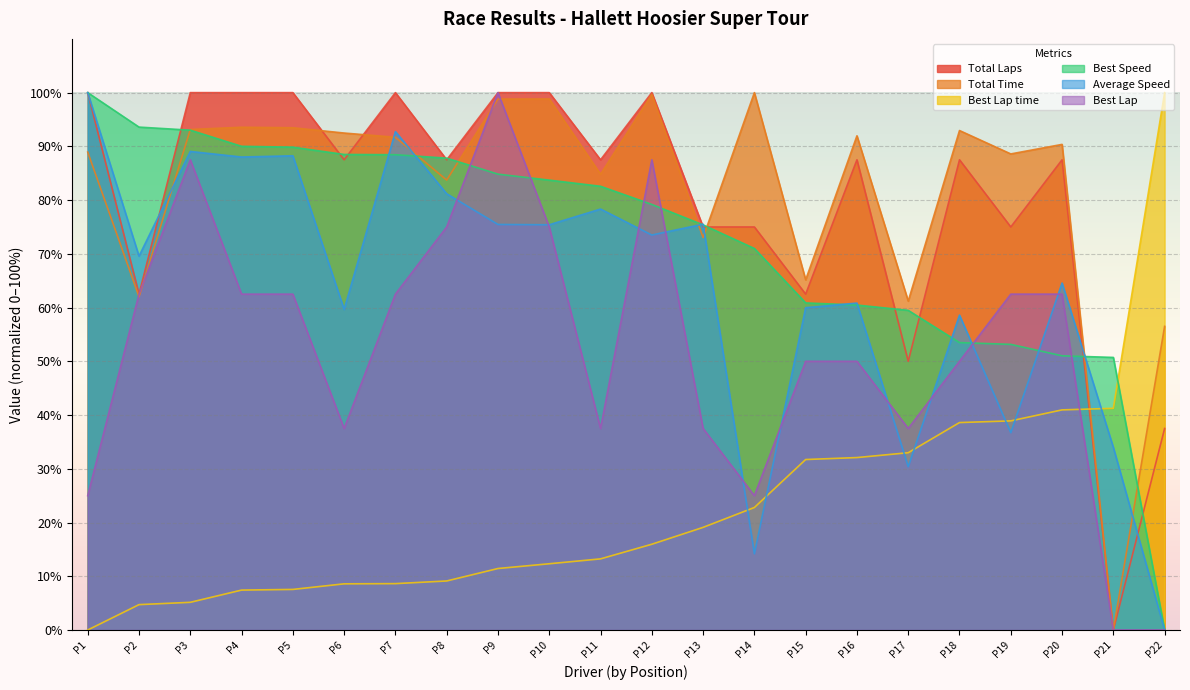

What is the maximum value shown in the chart?

100.0